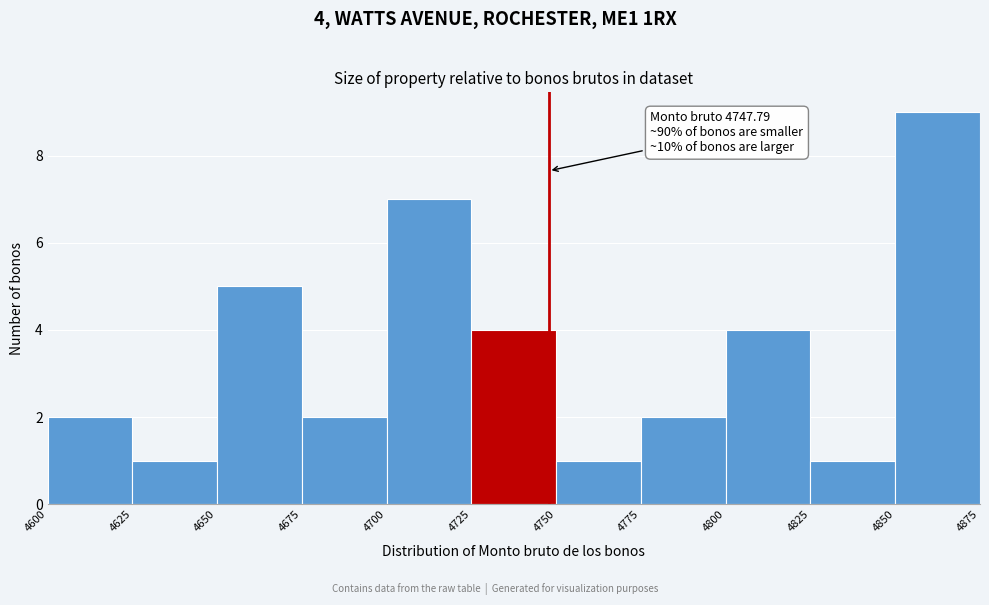

Which range on the x-axis has the tallest bar?

4850 to 4875